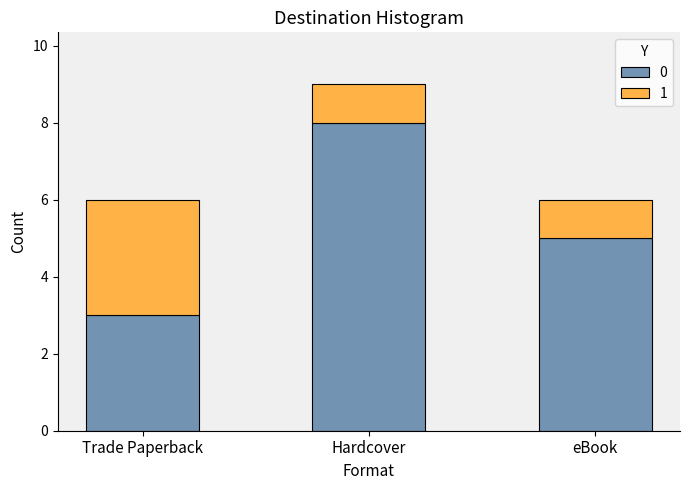

How many bars are there in total?

3